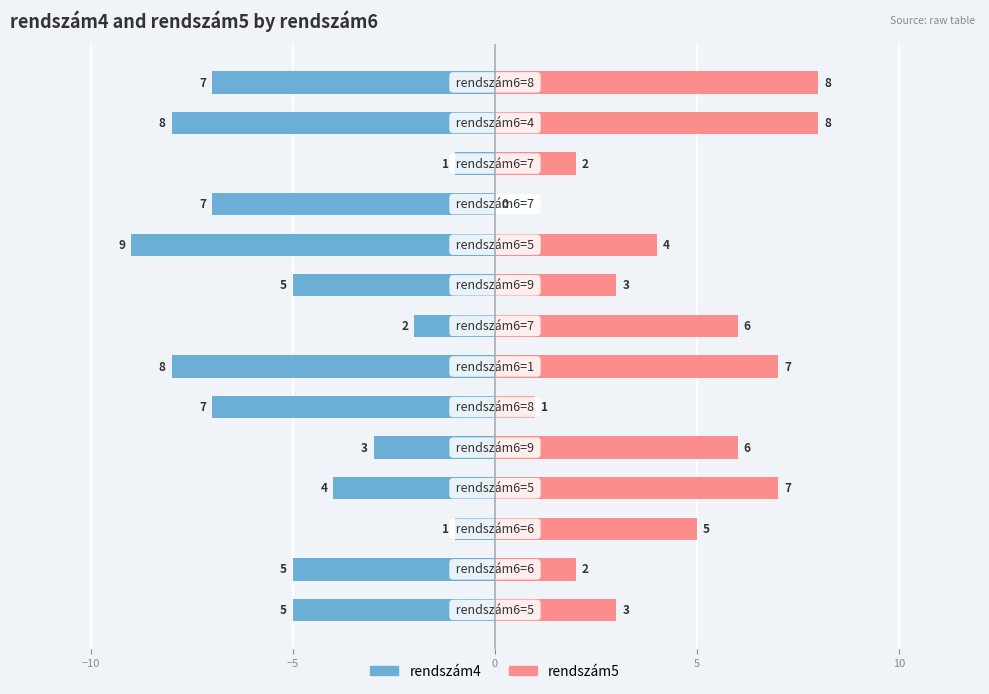

How many rendszám5 values are between 2 and 7?

10